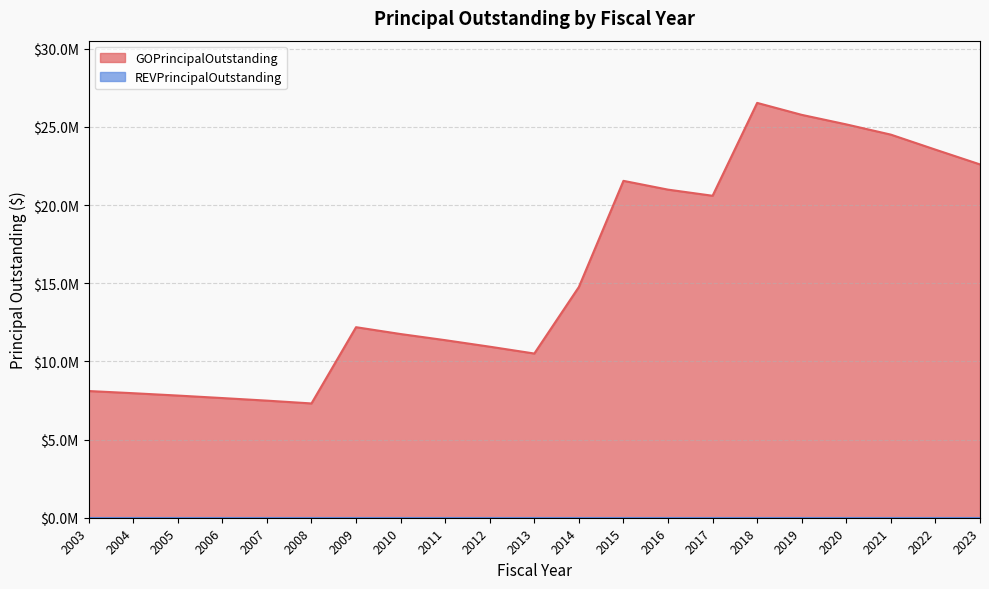

The chart shows a value of 20986817.6 at 2016. True or false?

True